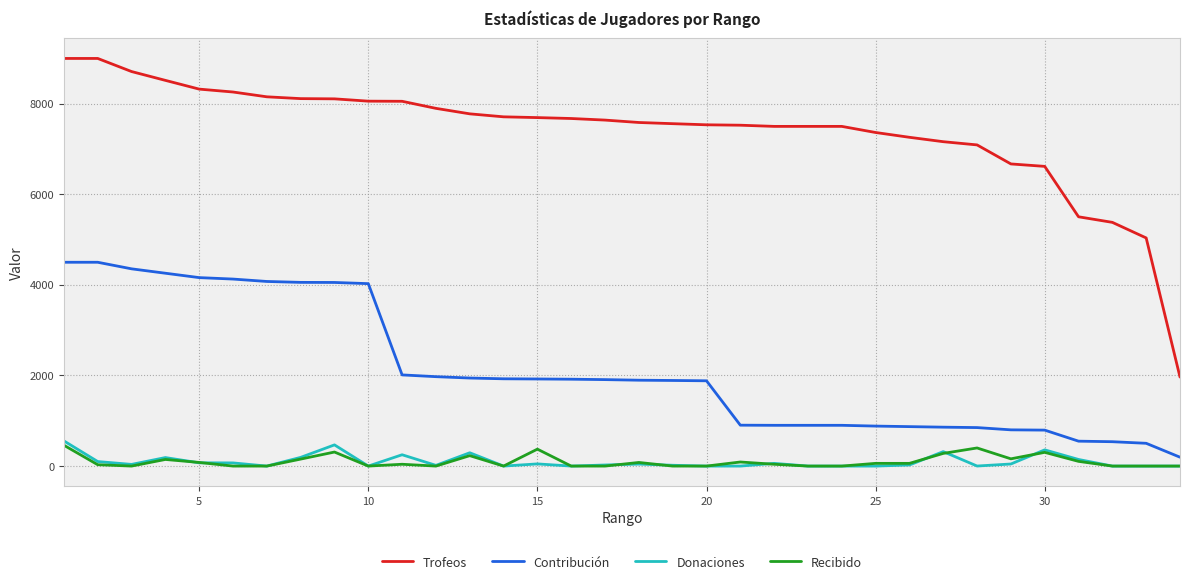

True or false: Donaciones and Trofeos cross at least once.

False